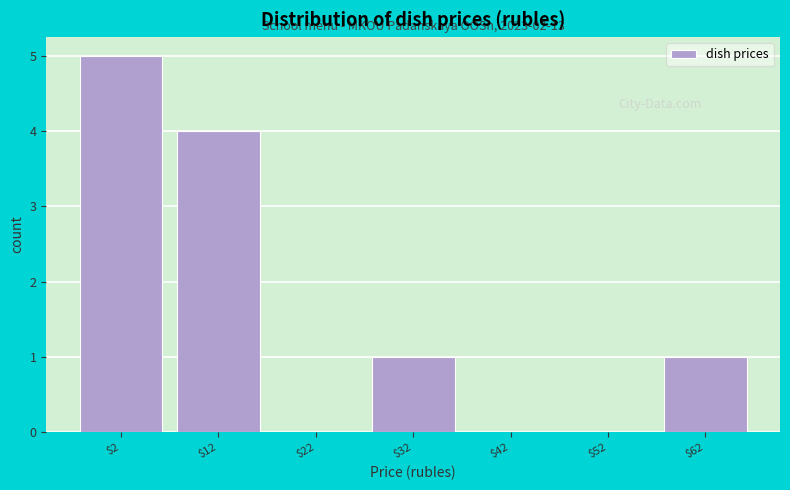

Is it true that the value at $32 is 2?

False